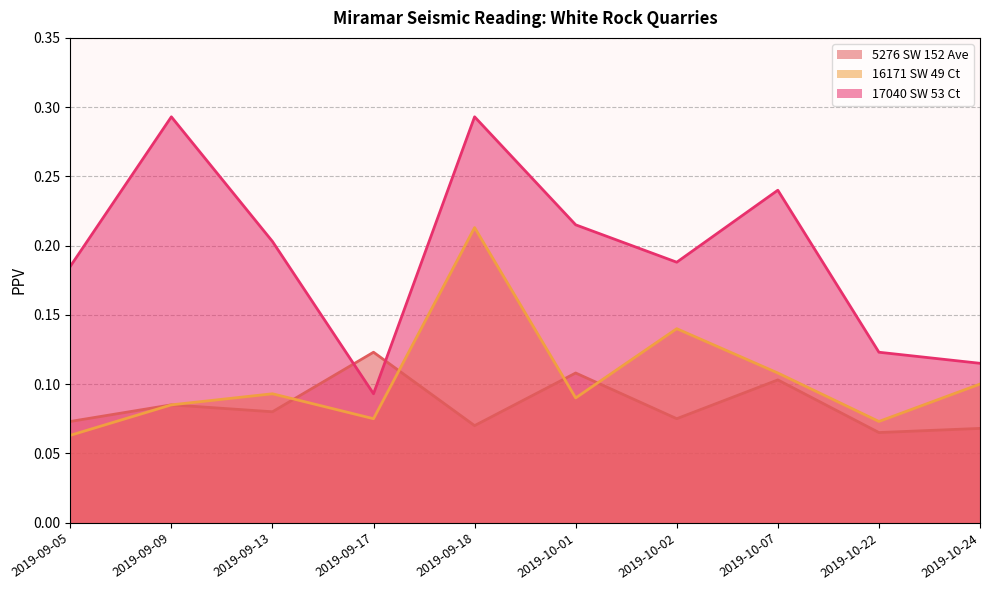

Between 2019-09-13 and 2019-10-22, which series saw the biggest shift?

17040 SW 53 Ct